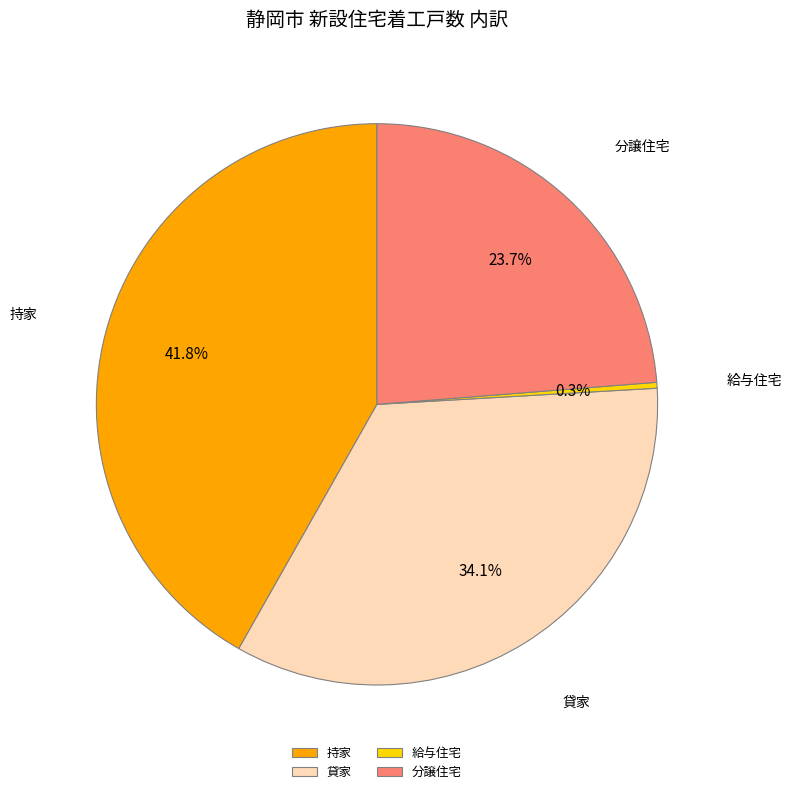

True or false: 持家 accounts for 42% of the total.

True